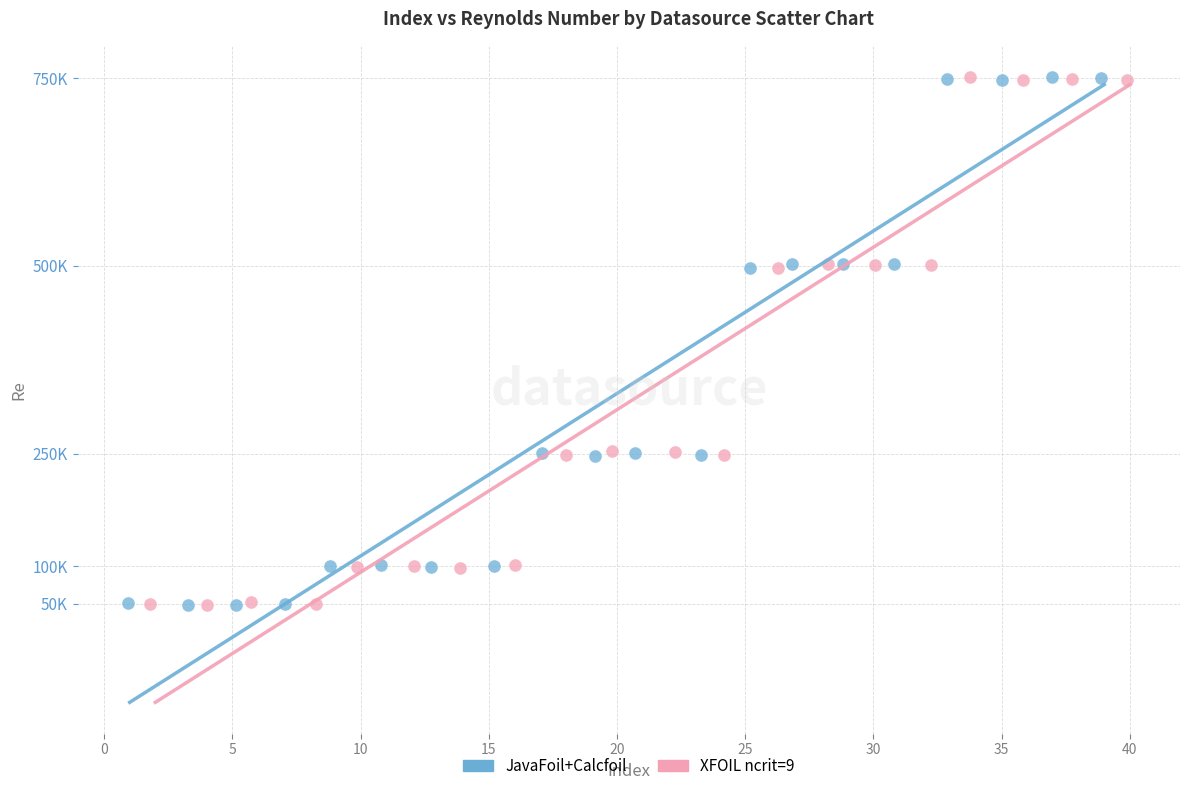

What are all the series names shown in the legend?

JavaFoil+Calcfoil, XFOIL ncrit=9